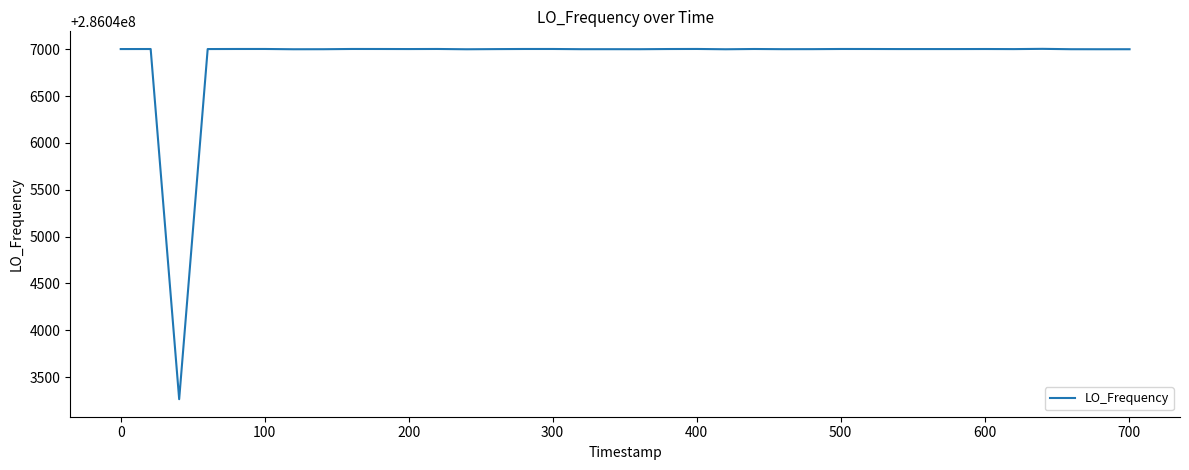

What is the difference between the maximum and minimum values?

3739.2